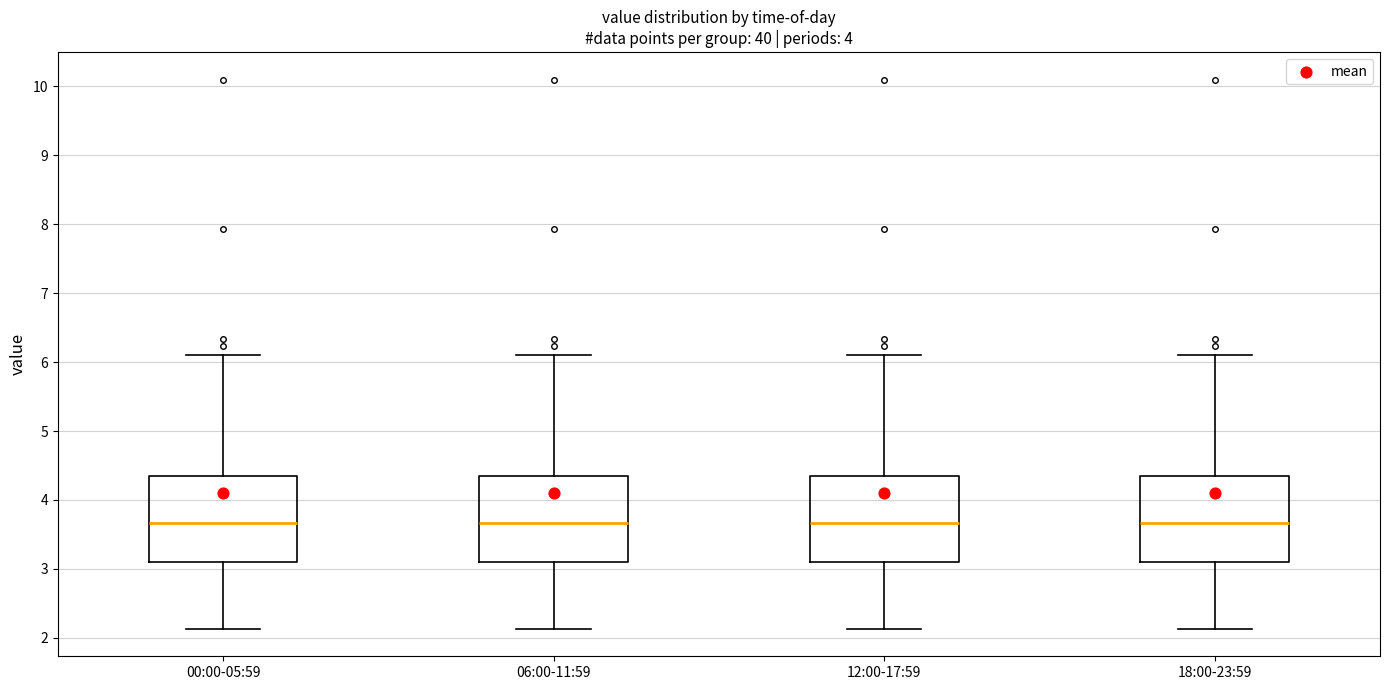

Reading left to right, read every box against the y-axis: the position of its median line, the range the box covers, and the ends of its whiskers. The values are not printed on the chart, so give them approximately, as read against the axis.

00:00-05:59: median 3.7, box 3.1 to 4.4, whiskers 2.1 to 6.1
06:00-11:59: median 3.7, box 3.1 to 4.4, whiskers 2.1 to 6.1
12:00-17:59: median 3.7, box 3.1 to 4.4, whiskers 2.1 to 6.1
18:00-23:59: median 3.7, box 3.1 to 4.4, whiskers 2.1 to 6.1